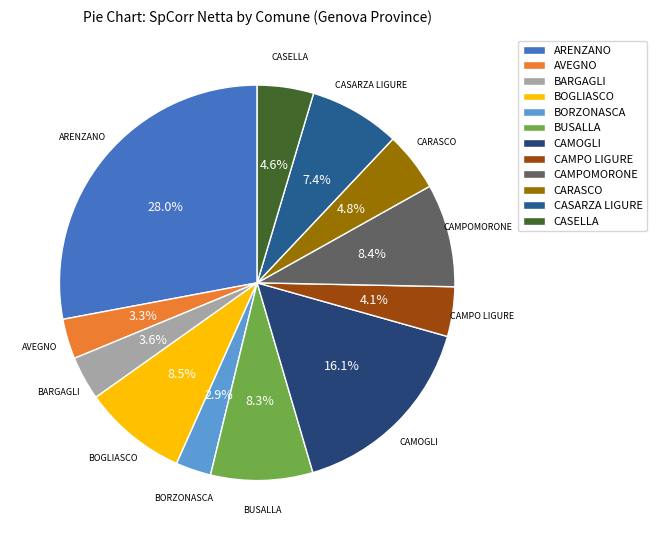

Combined, do CASARZA LIGURE and CAMPOMORONE account for over 50%?

No